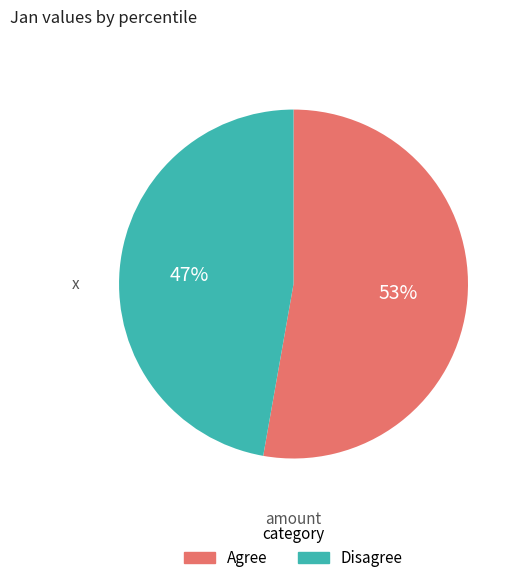

To the nearest percent, what is the difference between the largest and smallest slice percentages?

6%